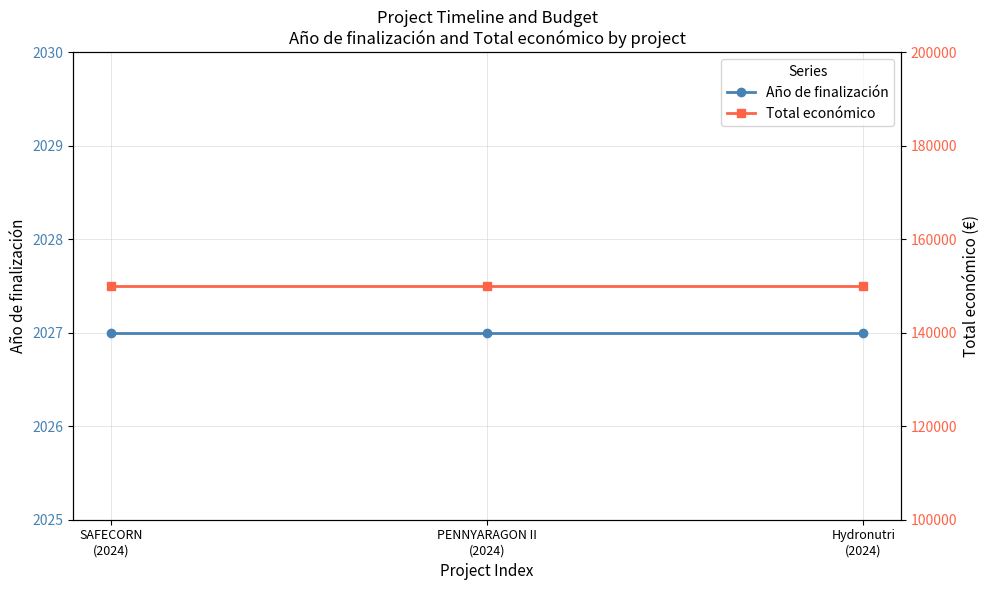

At which category does the chart reach its minimum across all series?

SAFECORN
(2024)